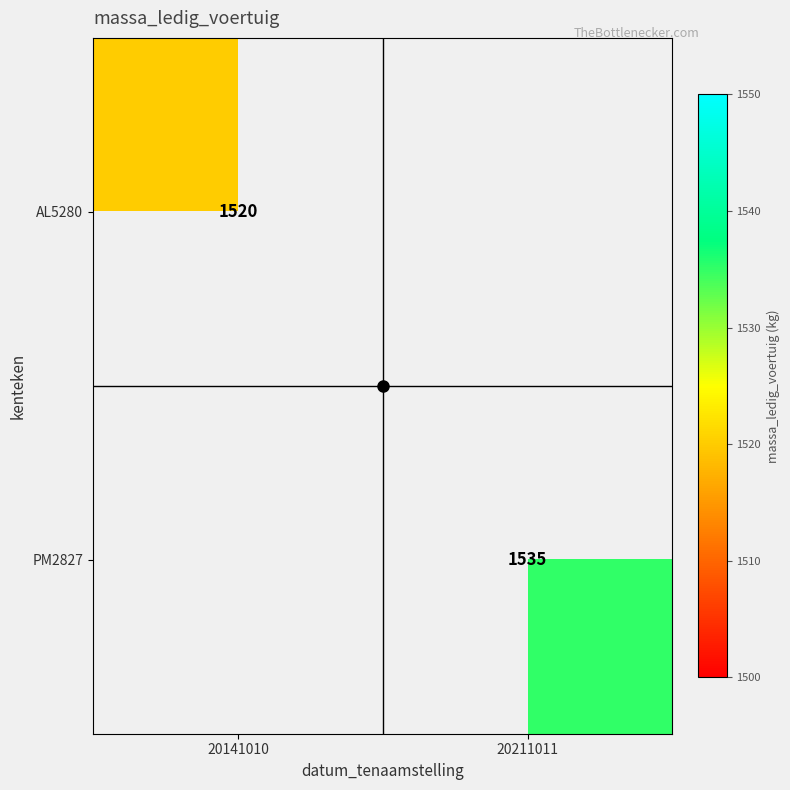

How many categories are shown in the chart?

2